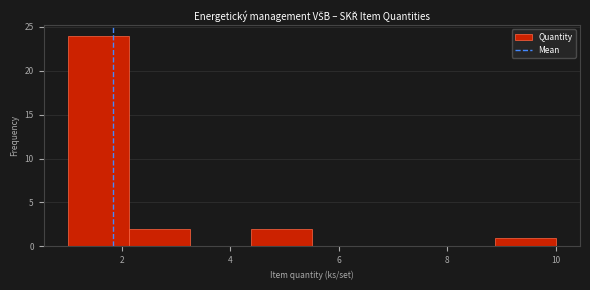

Which range on the x-axis has the tallest bar?

1.0 to 2.2